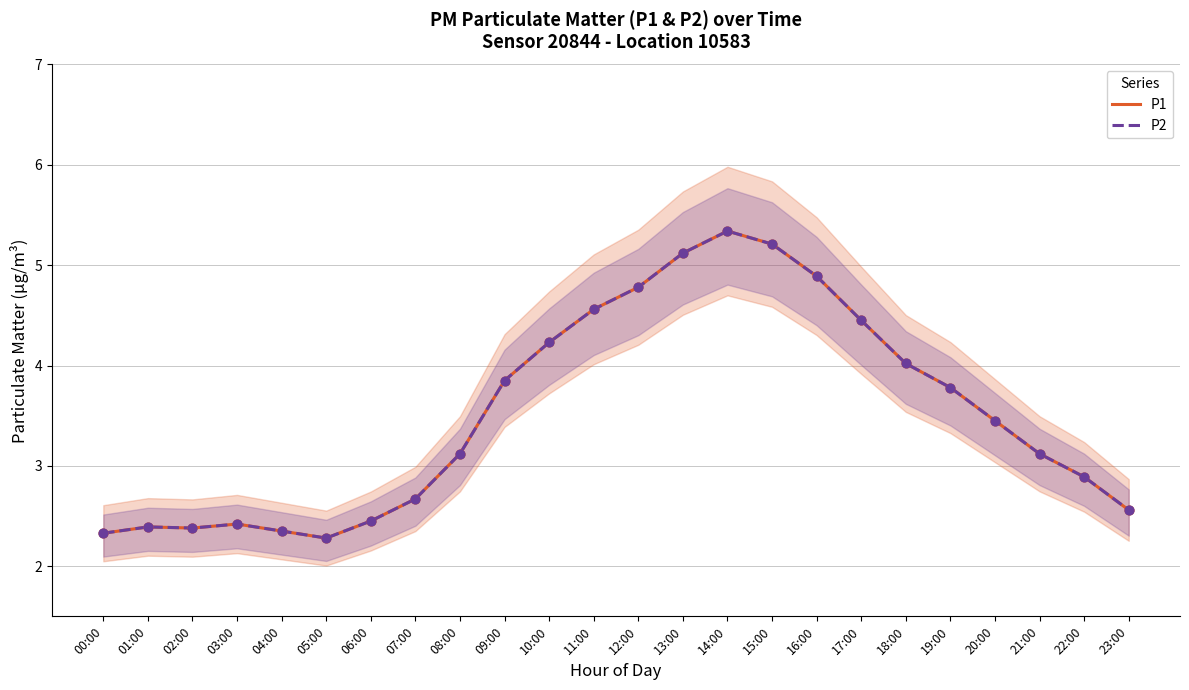

Which series reaches the minimum Y coordinate?

P1